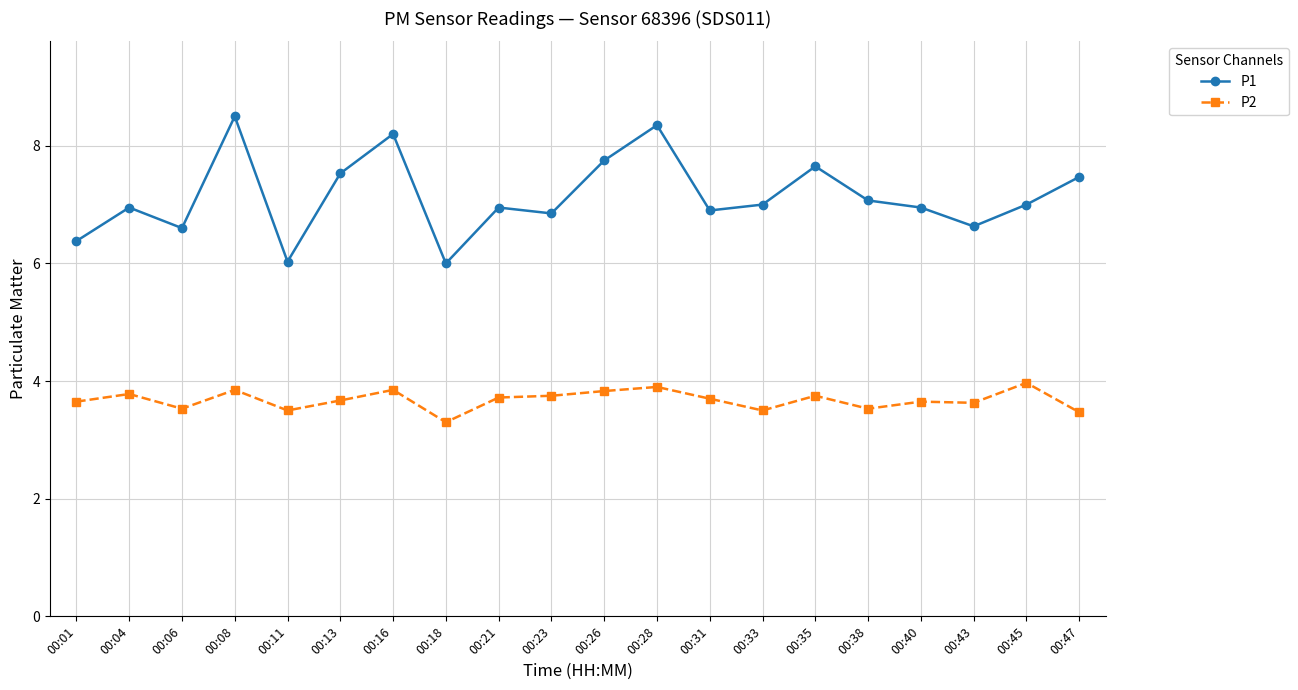

What is the difference between the highest and lowest values at 00:13?

3.9